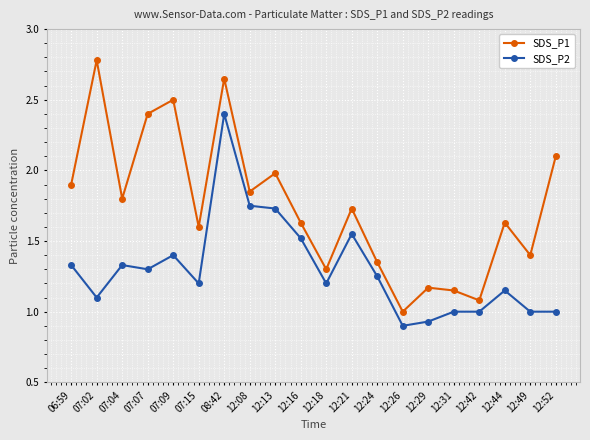

How many lines are shown in the chart?

2